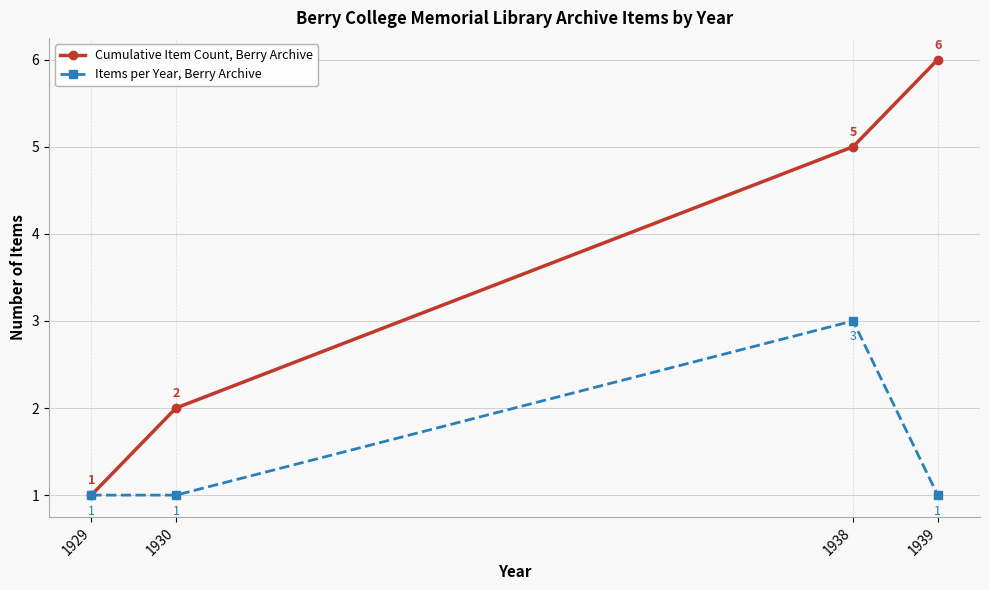

List the labels in order of Cumulative Item Count, Berry Archive value, largest first.

1939, 1938, 1930, 1929